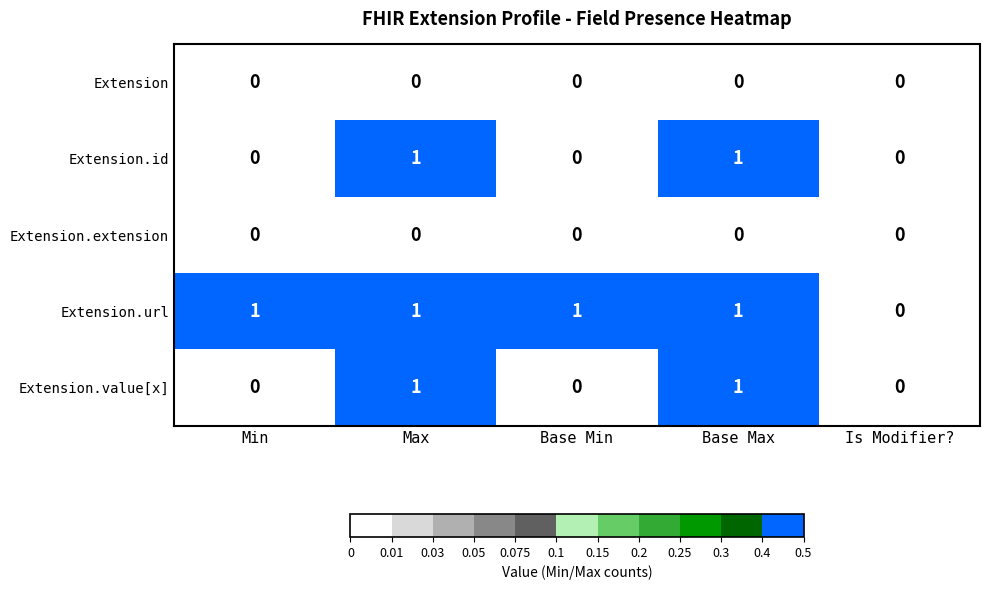

Which series has the largest total across all categories?

Extension.url